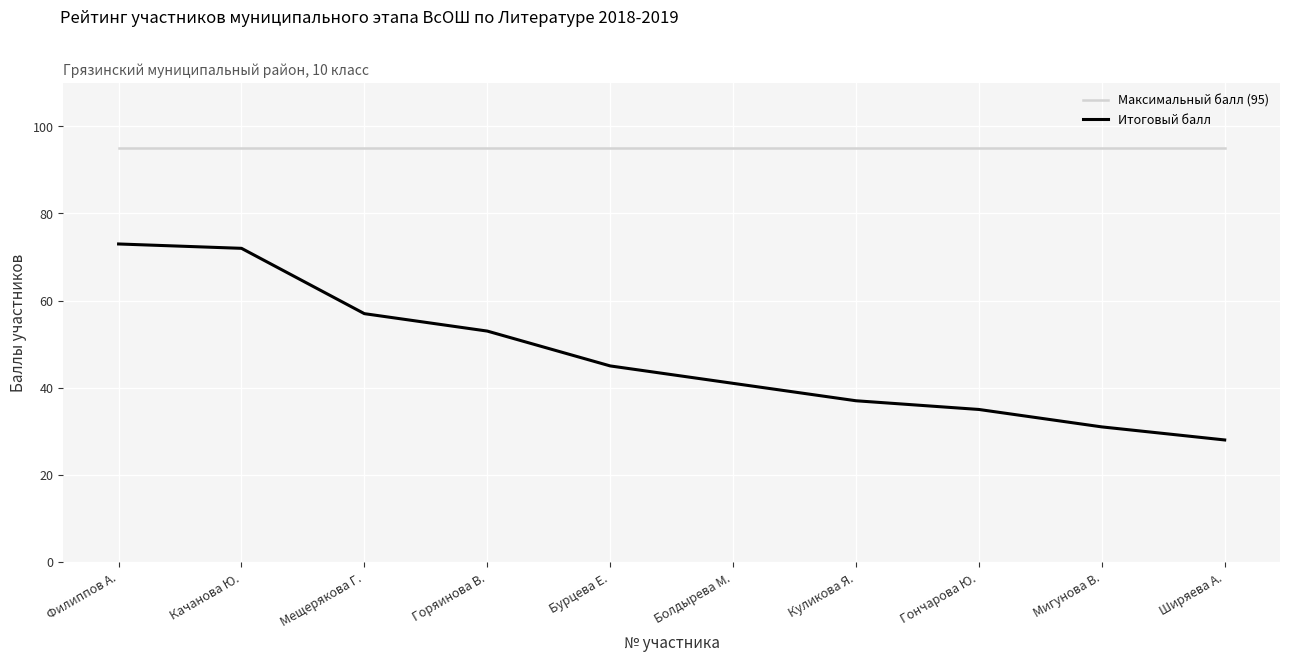

List the series in order of their overall mean, lowest first.

Итоговый балл, Максимальный балл (95)